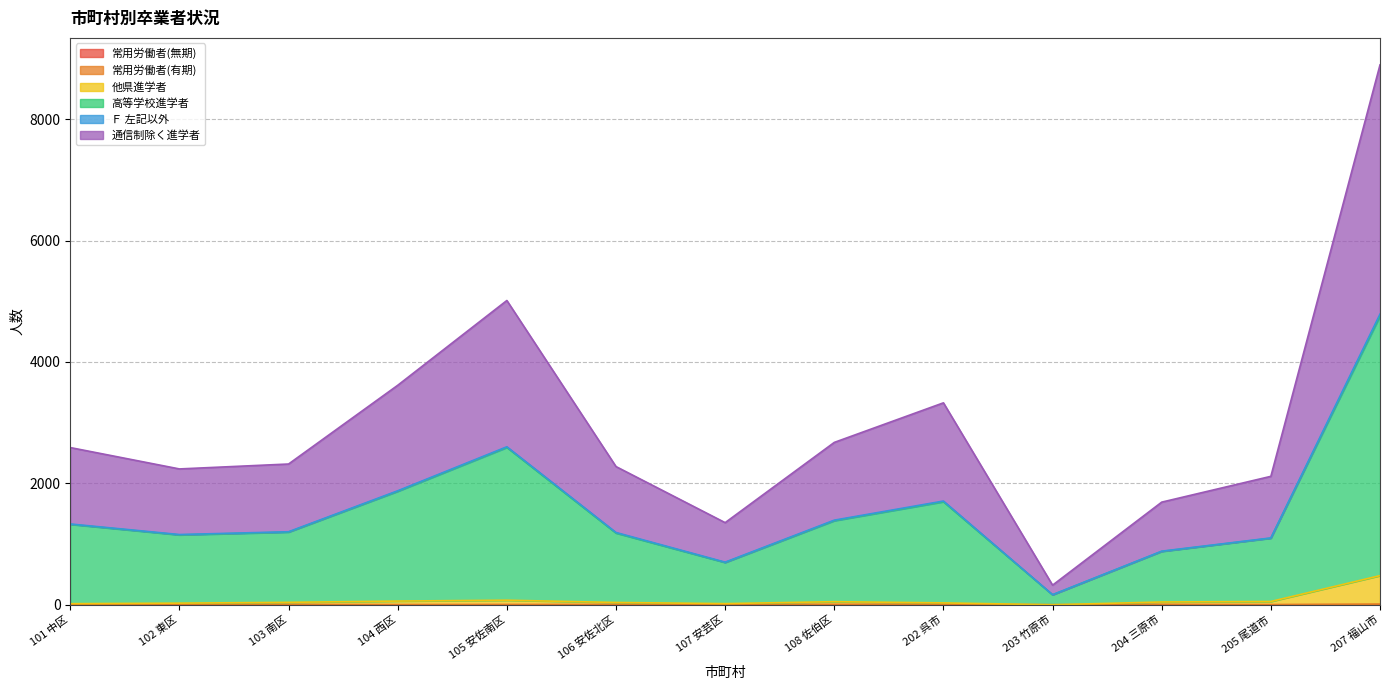

True or false: 通信制除く進学者 has a value of 1107 at 104 西区.

False